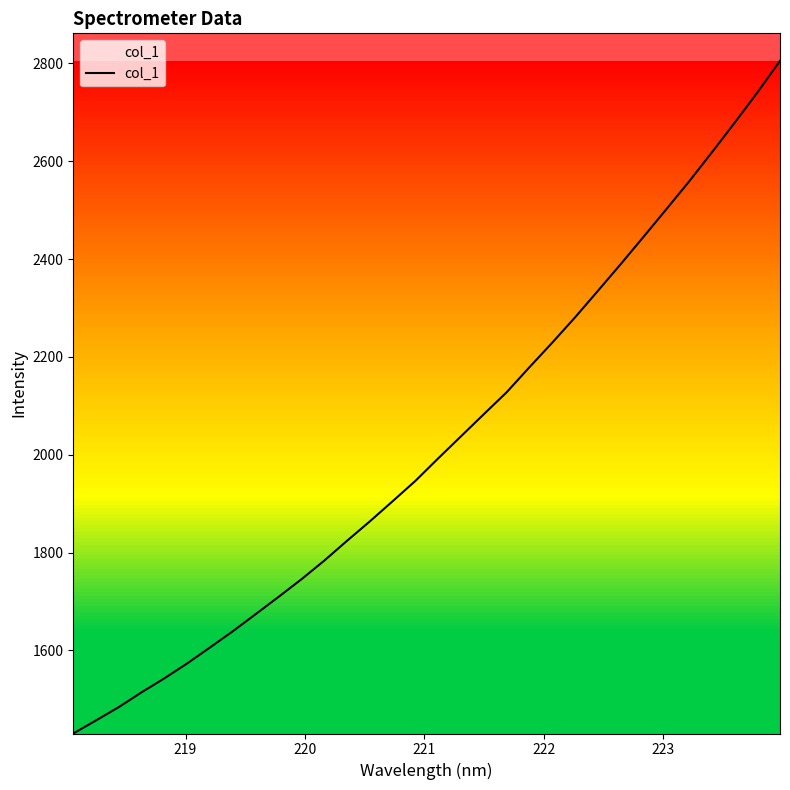

What is the smallest value displayed?

1430.3